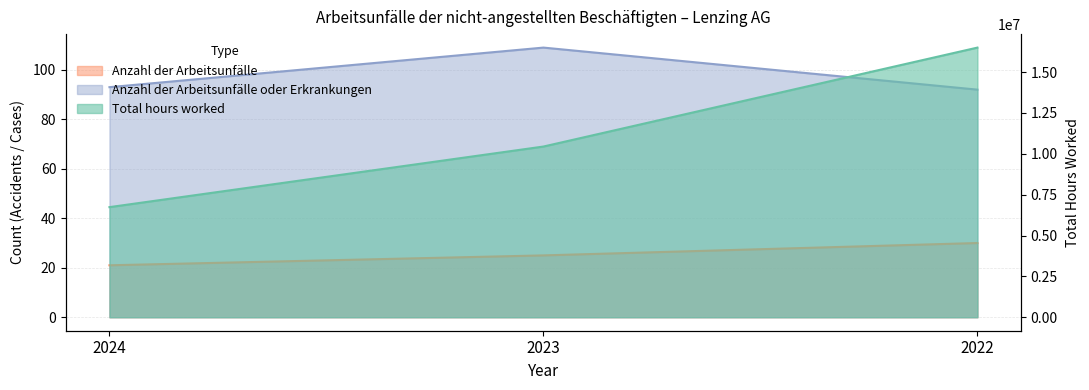

What is the approximate value of Anzahl der Arbeitsunfälle oder Erkrankungen at 2023, to the nearest 10?

110